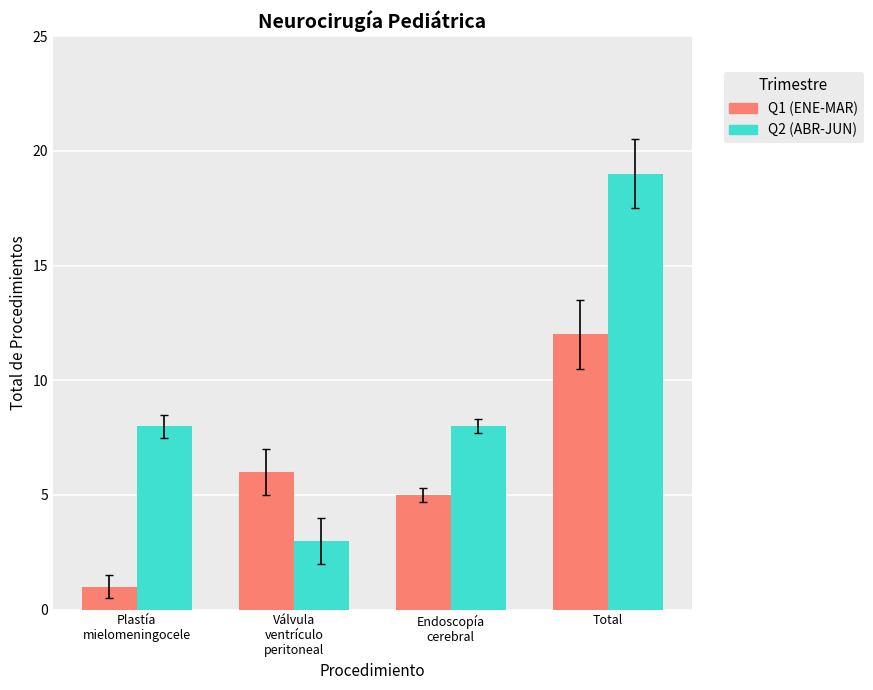

Rank the series by their average value, from lowest to highest.

Q1 (ENE-MAR), Q2 (ABR-JUN)